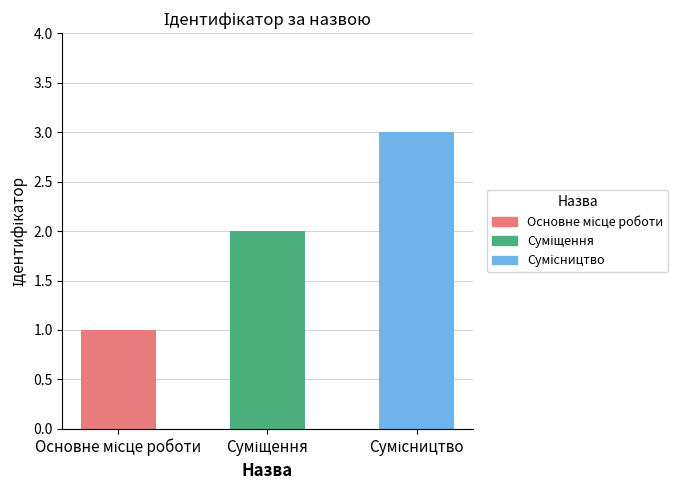

Does the chart contain any negative values?

No